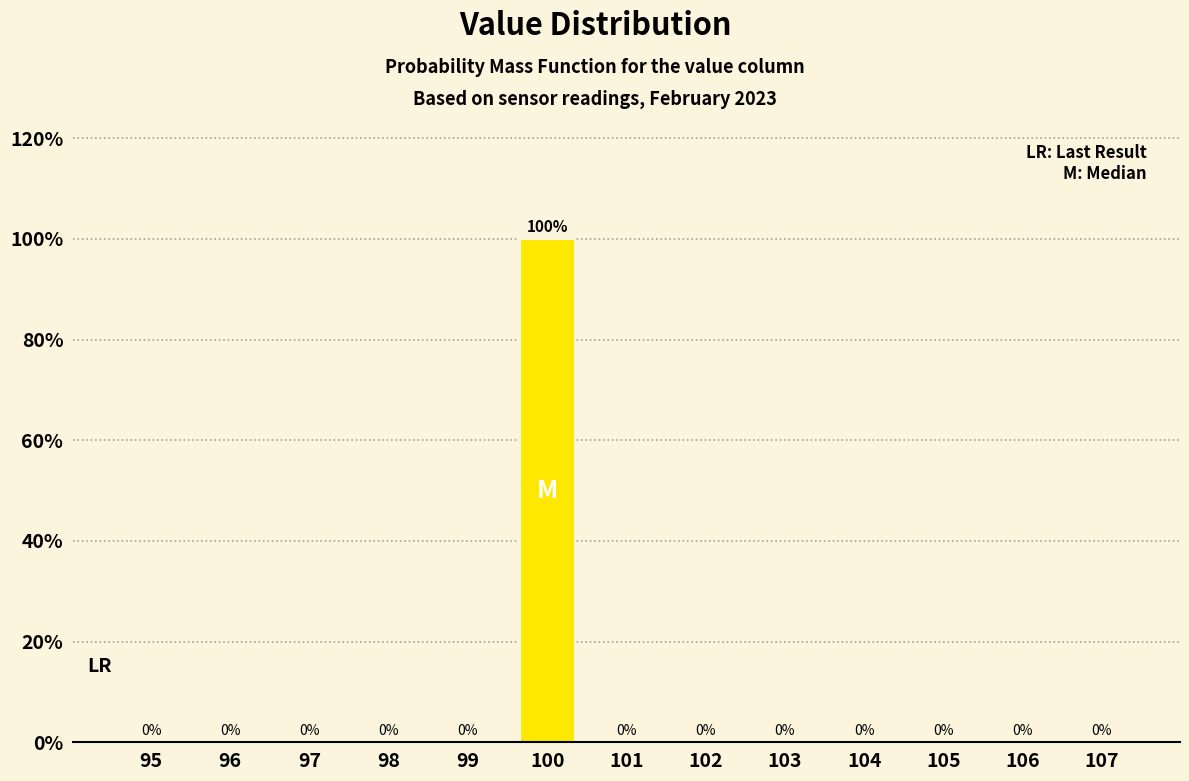

Reading left to right, what are all the values shown in this chart?

95=0	96=0	97=0	98=0	99=0	100=100	101=0	102=0	103=0	104=0	105=0	106=0	107=0